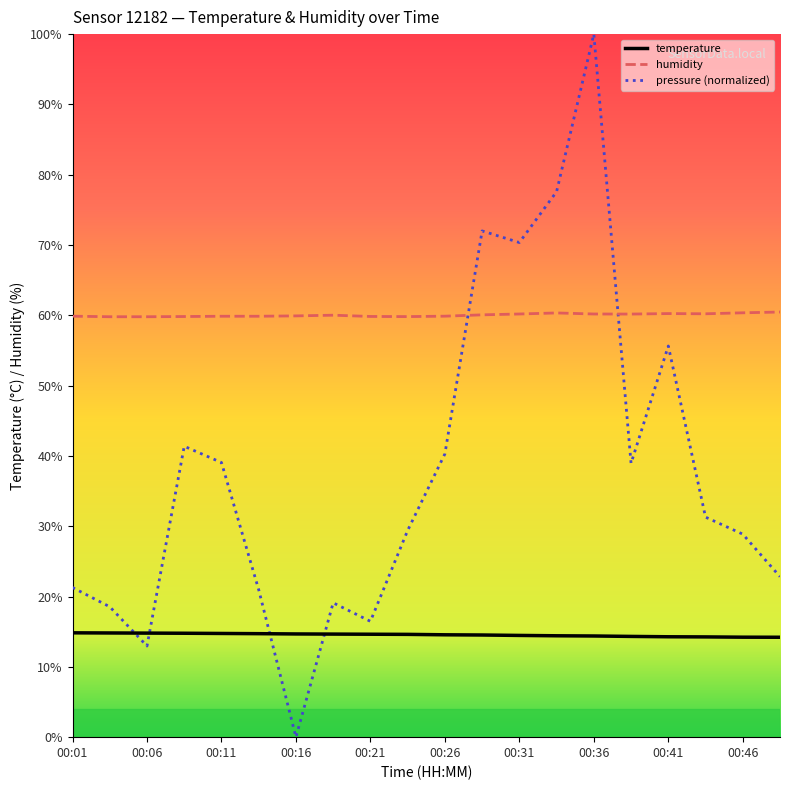

True or false: humidity and temperature intersect in this chart.

False